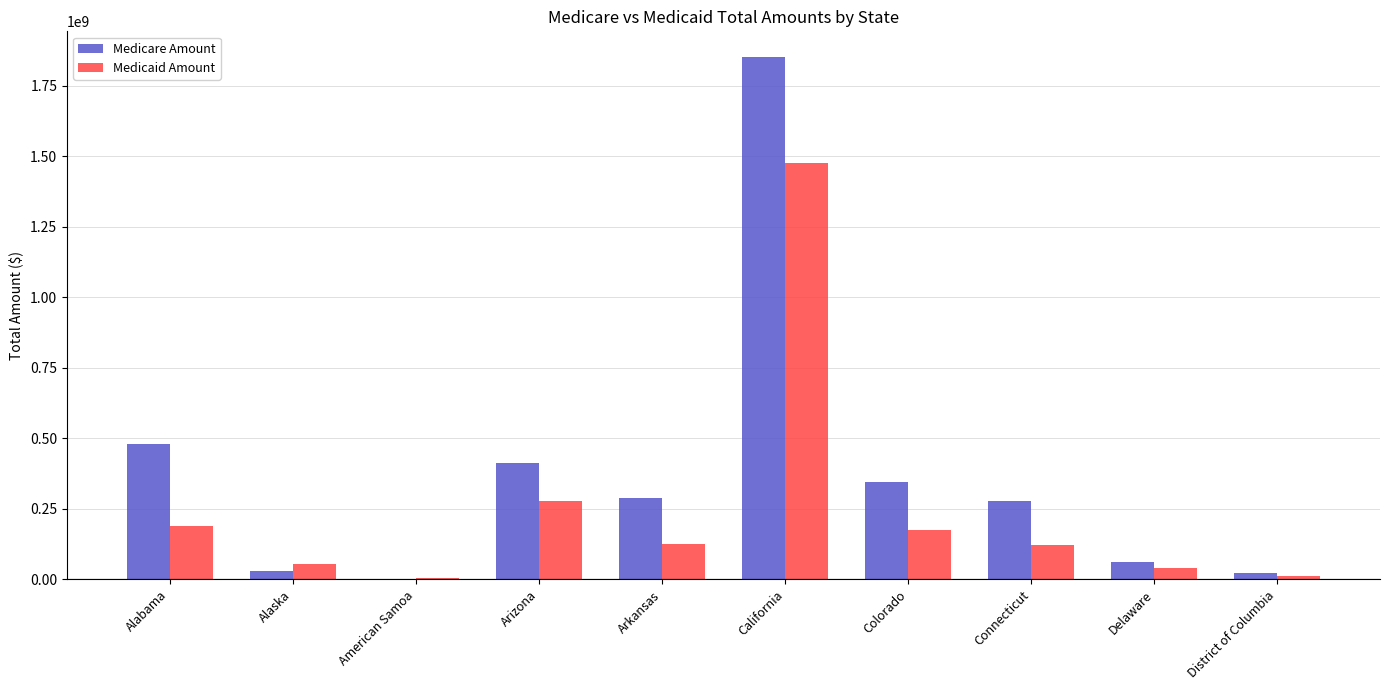

At which label is Medicaid Amount closest to 740795458?

Arizona